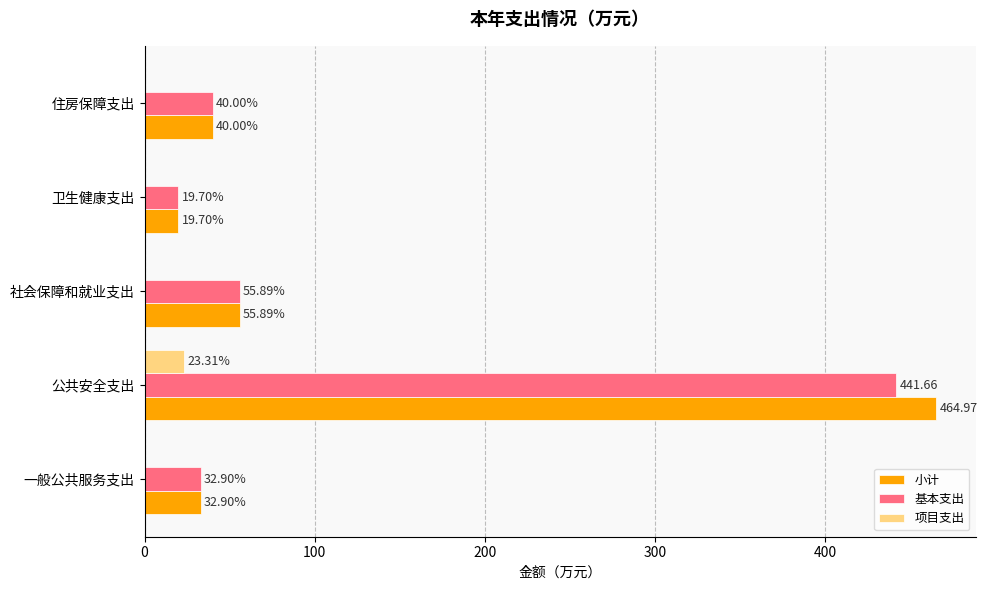

Which label corresponds to the largest value in the chart?

公共安全支出